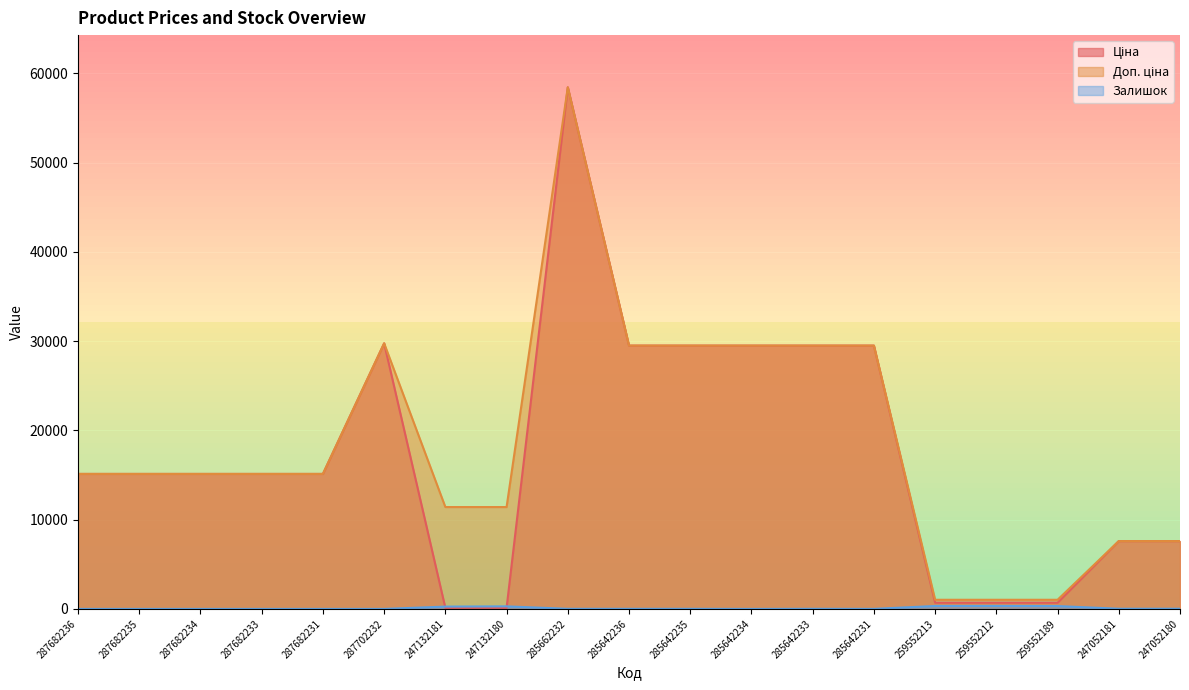

At which label does Доп. ціна first exceed 15120?

287702232